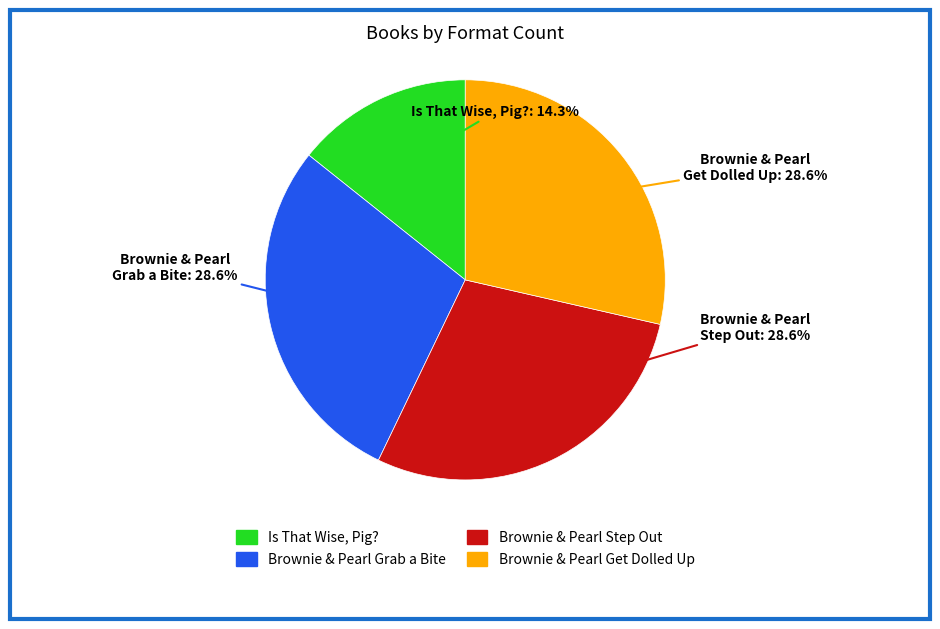

To the nearest percent, what portion does Brownie & Pearl Grab a Bite represent?

29%